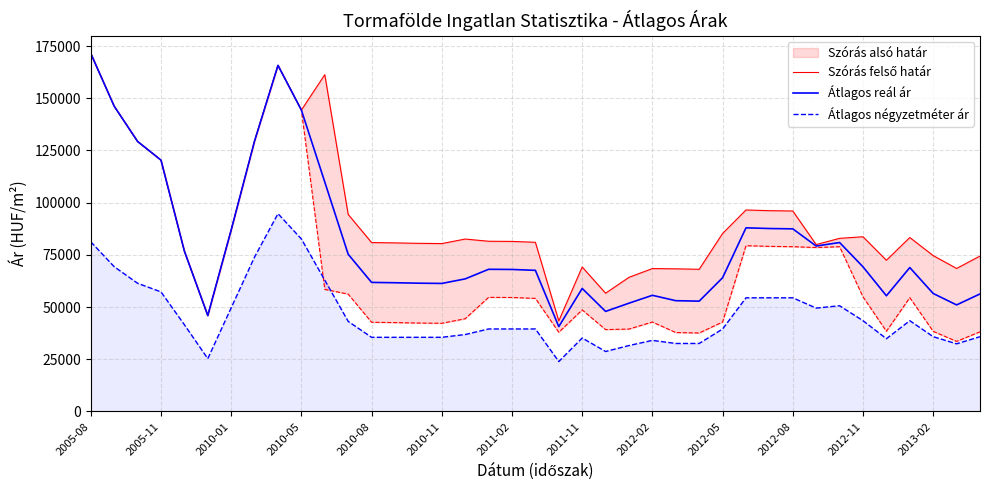

Reading right to left, what are all the values shown in this chart?

Szórás felső határ: 74434	68486	74638	83314	72407	83675	82911	79933	96009	96171	96498	85248	68091	68304	68431	64241	56625	69197	43341	81019	81440	81518	82577	80401	80523	80734	80893	94380	161320	144359	165781	129591	86931	45913	76784	120391	129336	146225	171478
Átlagos reál ár: 56286	51018	56490	68912	55401	69273	80910	79226	87459	87621	87948	64044	52829	53042	55625	51848	47906	58907	40632	67584	68005	68083	63486	61310	61432	61643	61802	75289	109888	144359	165781	129591	86931	45913	76784	120391	129336	146225	171478
Átlagos négyzetméter ár: 35797	32388	35797	43464	34833	43464	50619	49500	54428	54428	54428	39487	32555	32555	34031	31558	28709	35166	23888	39500	39500	39500	36833	35500	35500	35500	35500	43123	62868	82613	94736	73991	49634	25277	41527	57262	61389	69333	81250